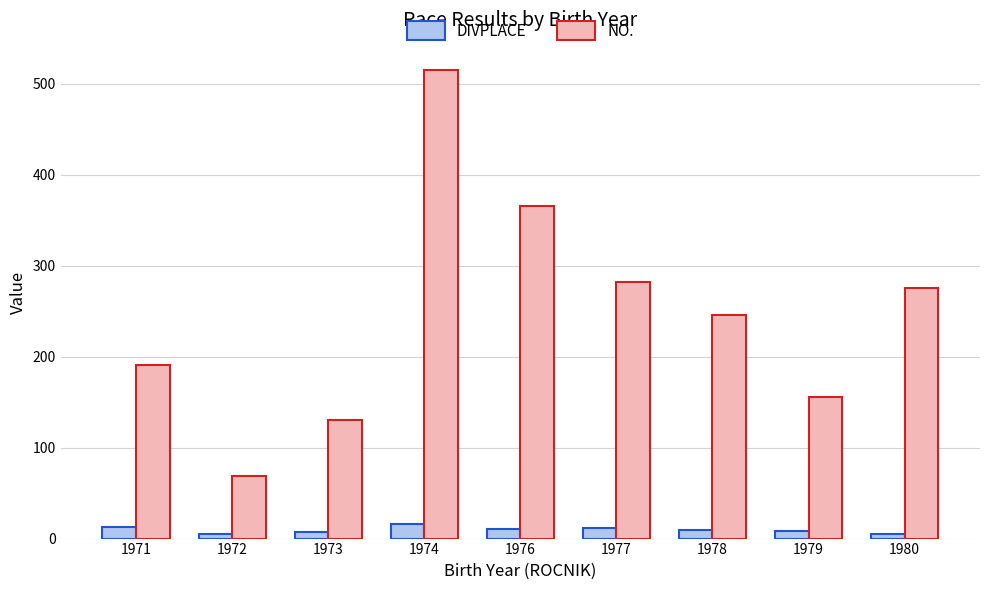

The DIVPLACE series shows 16.0 at 1974. True or false?

True